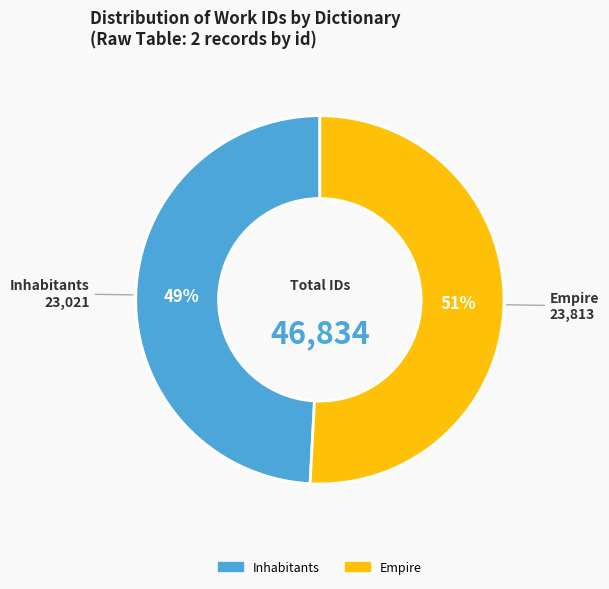

Does any single category account for the majority?

Yes